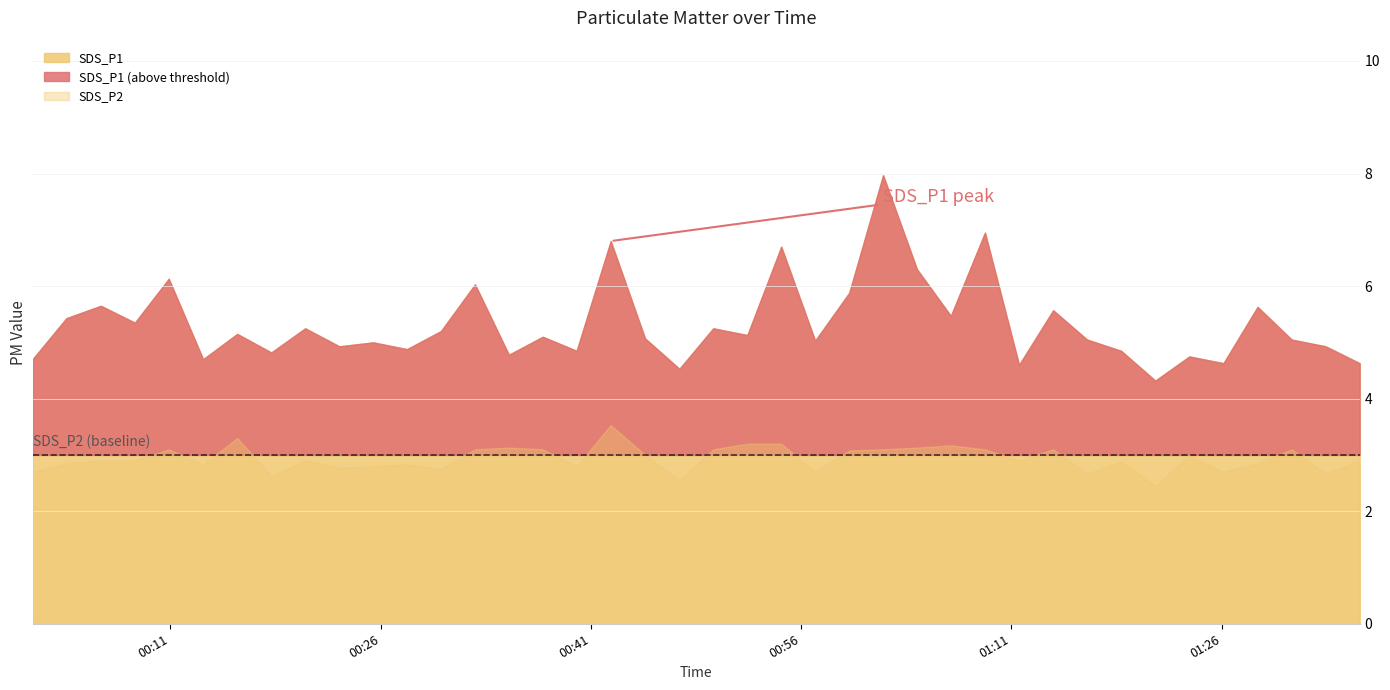

What is the difference between the maximum and minimum values in the SDS_P2 series?

1.1